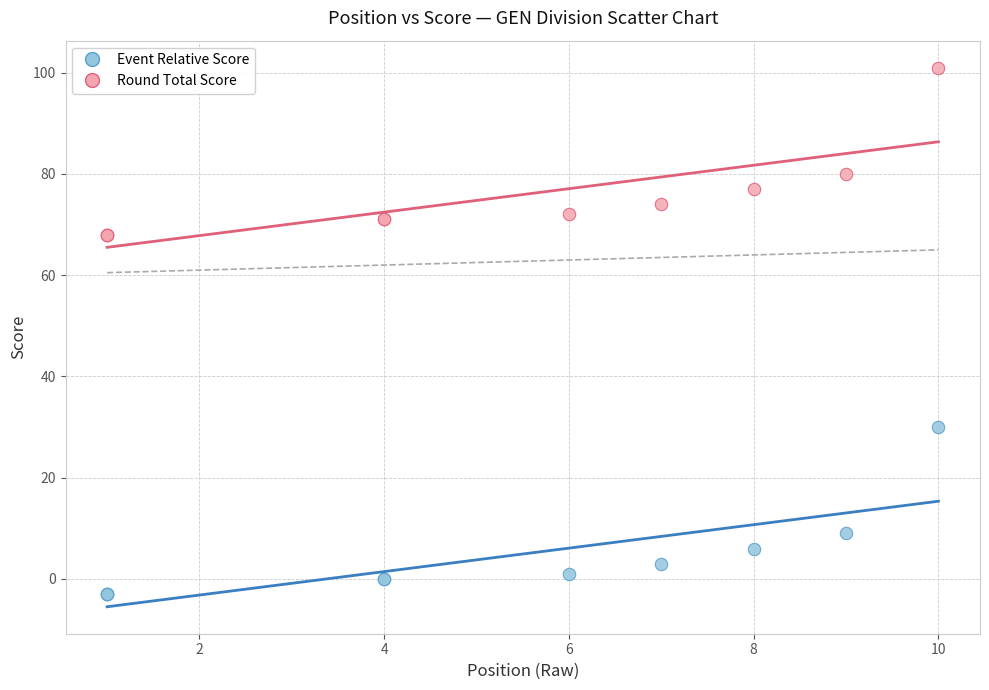

Which series contains the lowest Y value?

Event Relative Score